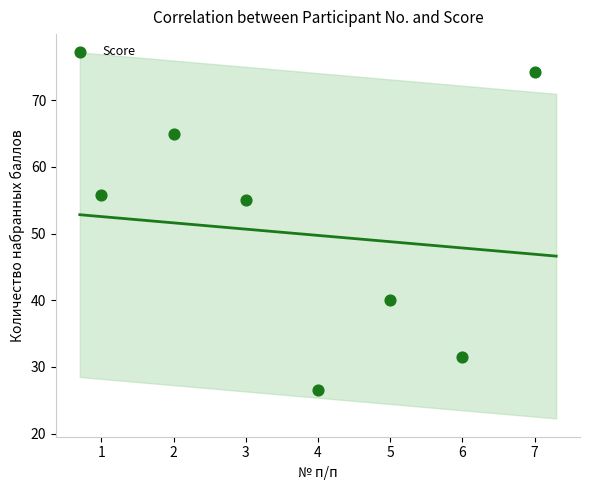

What is the average X value?

4.0